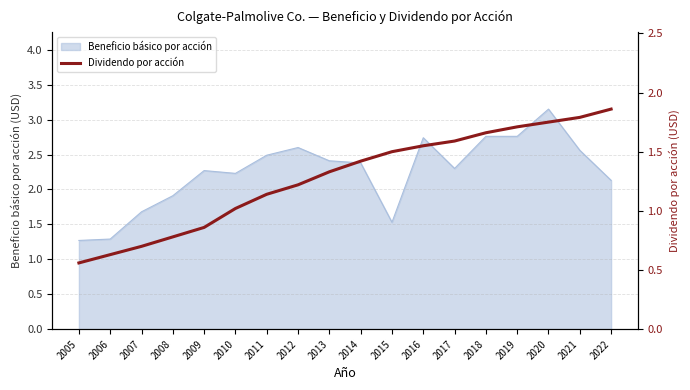

True or false: the data shows 1.8 at 2020.

True